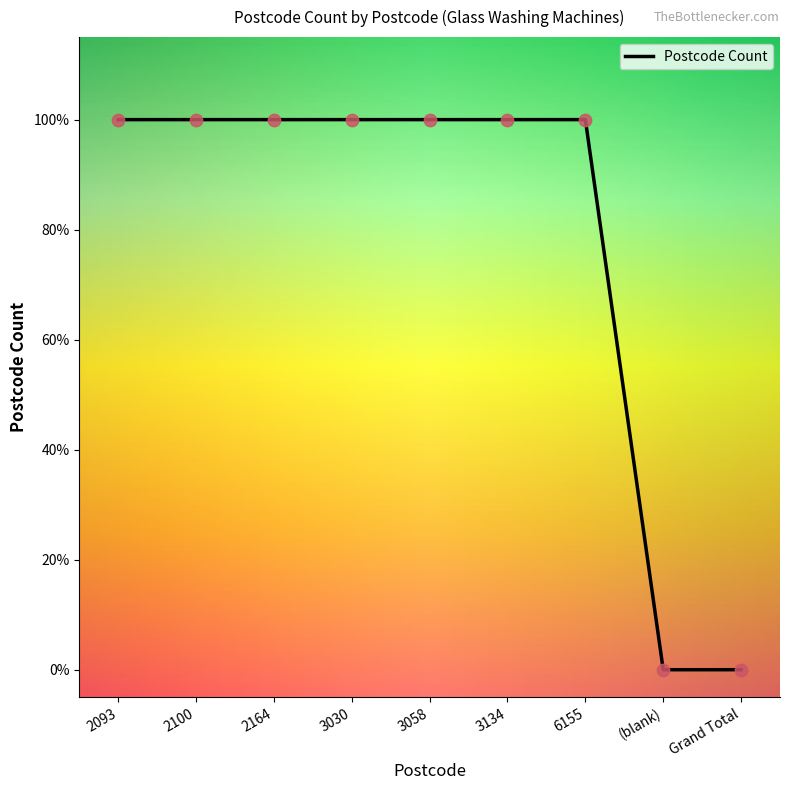

What is the ratio of the value at 2164 to the value at 6155?

1.0